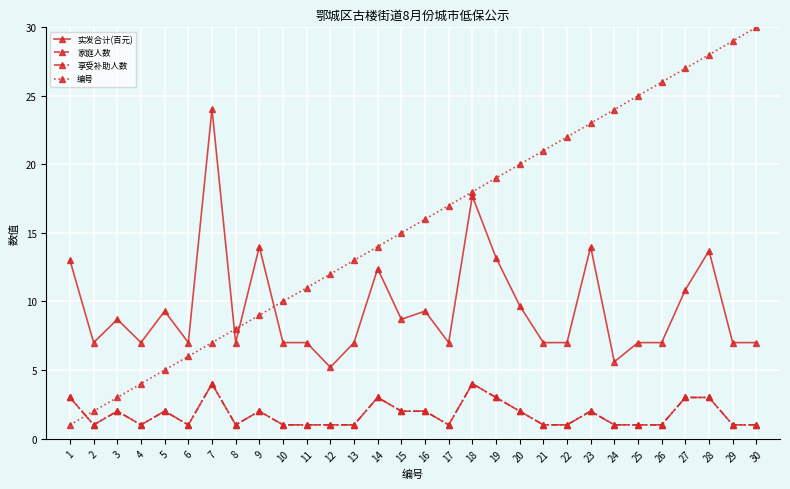

What is the lowest value of the 实发合计(百元) series?

5.2